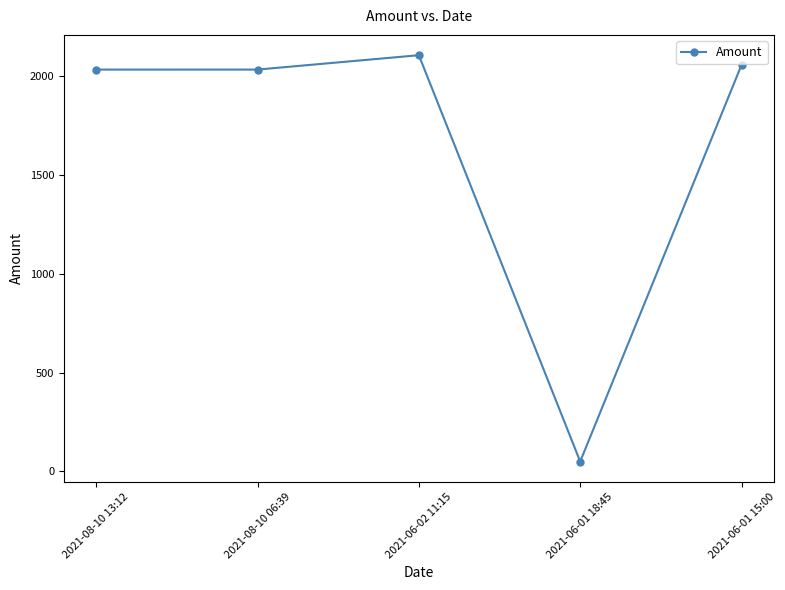

How many lines are shown in the chart?

1